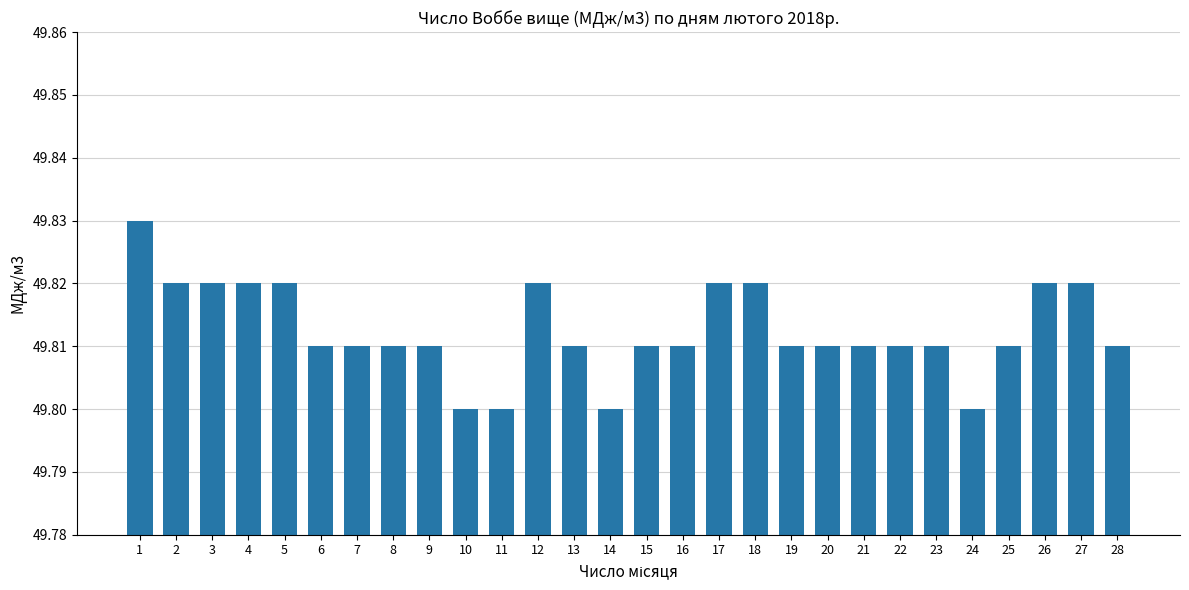

How many bars are there in total?

28